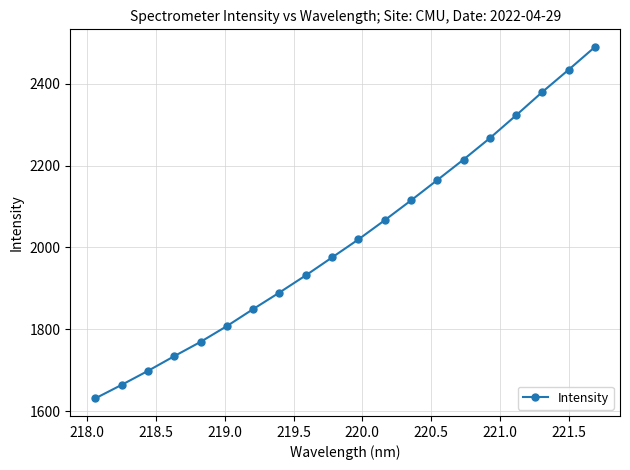

True or false: there are more than 1 points higher than both neighbors.

False